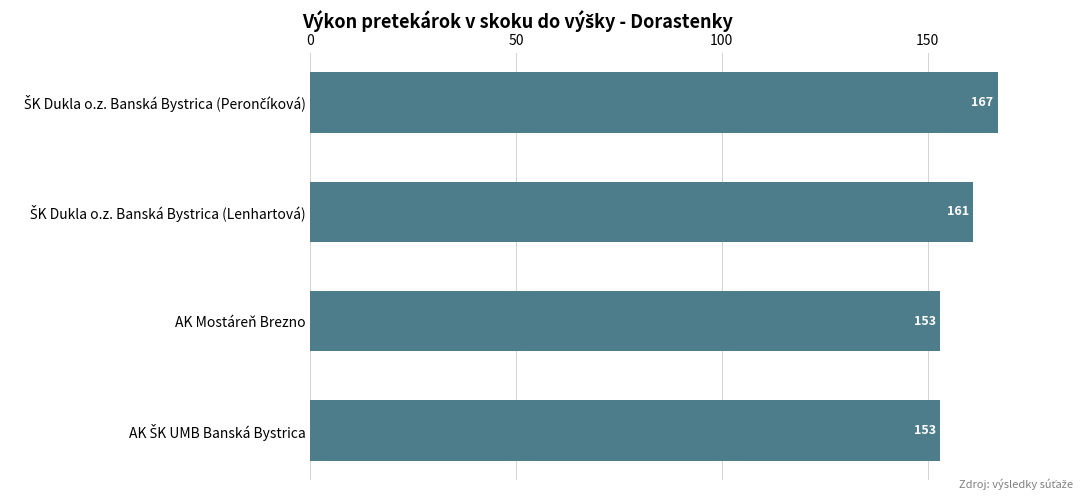

What is the smallest value displayed?

153